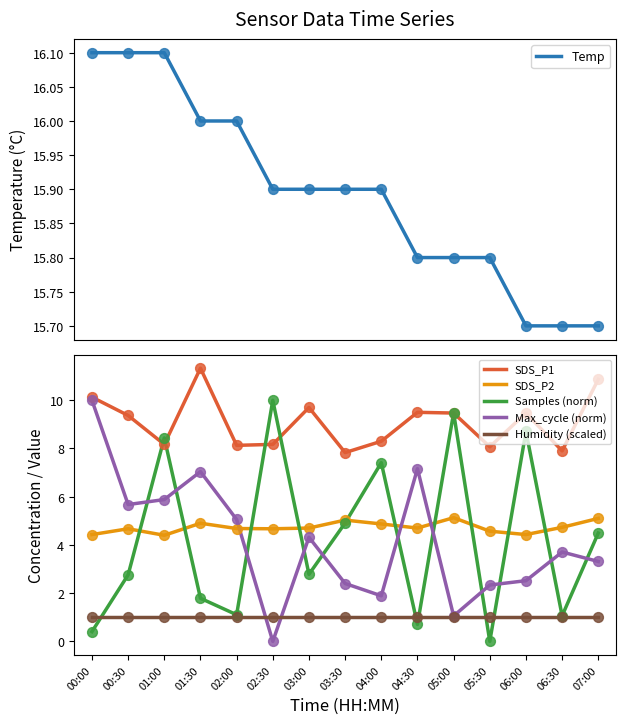

Is the value of Temp at 06:00 greater than the value of Humidity (scaled) at 07:00?

Yes